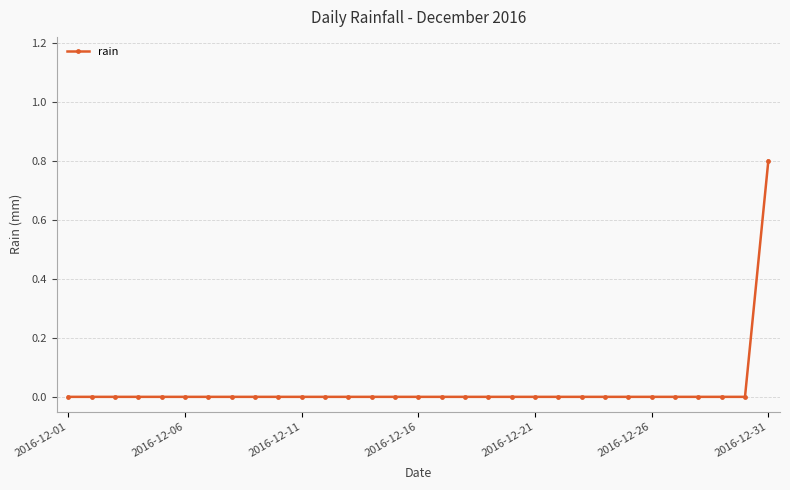

Count the values in the range 0 to 1.

31